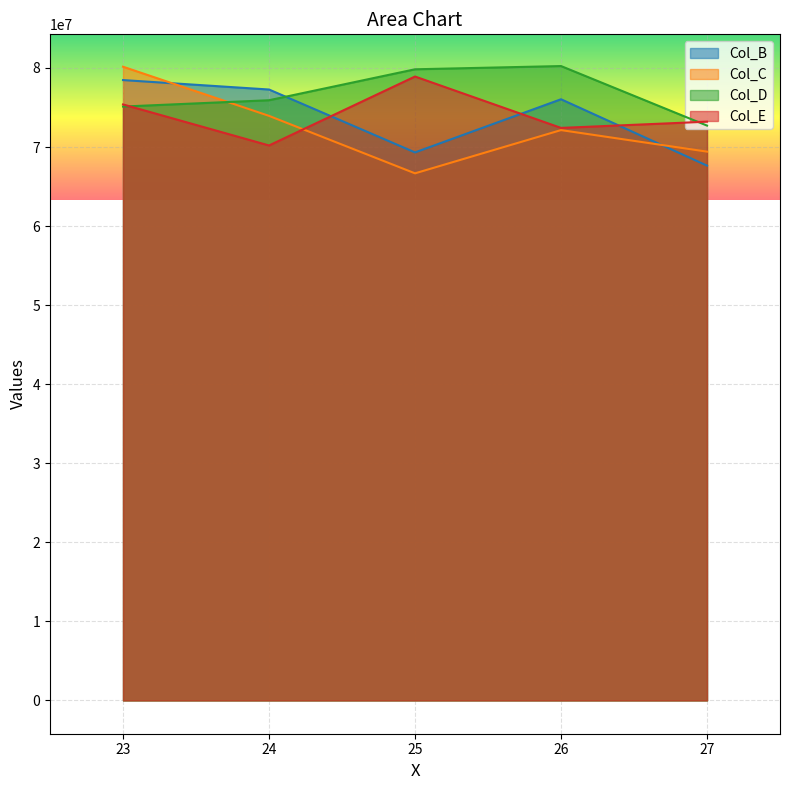

How many lines are shown in the chart?

4